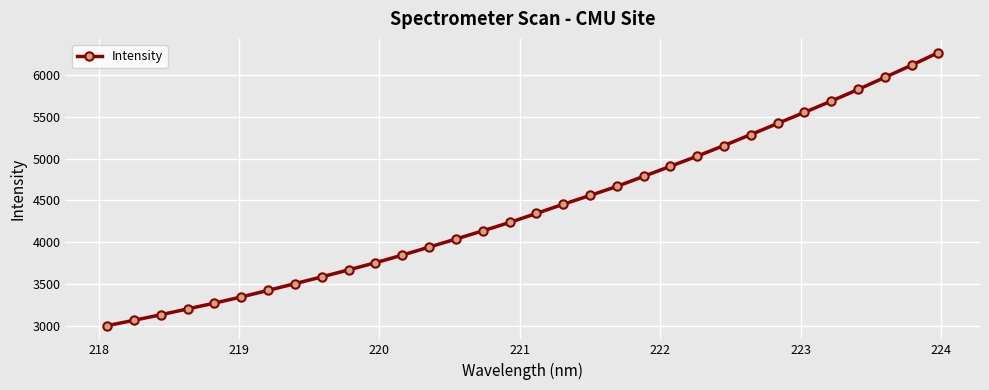

What is the difference between the maximum and minimum values?

3255.7